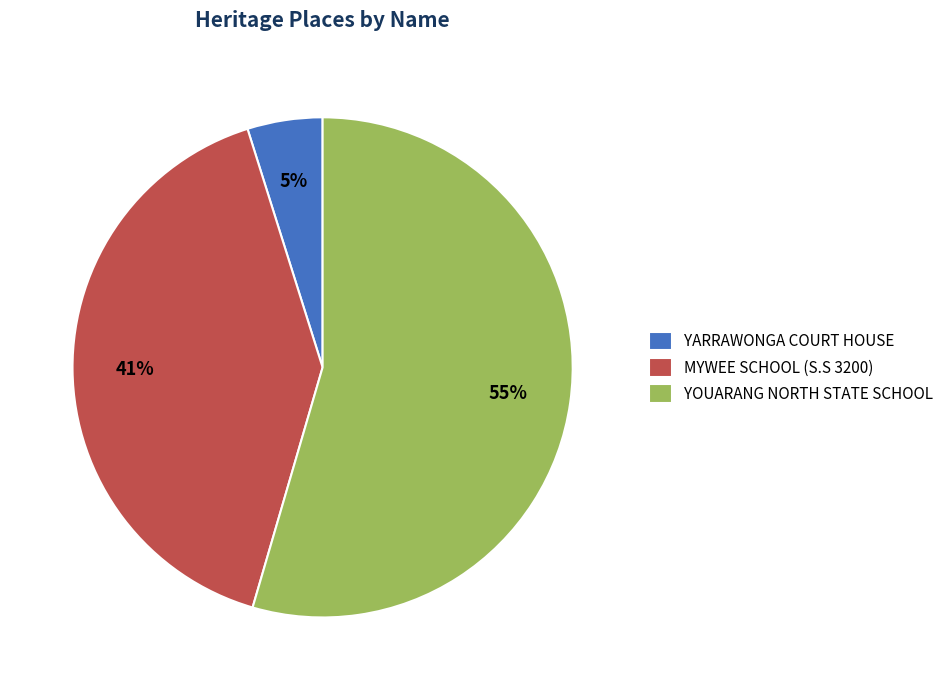

To the nearest percent, what is the difference between the largest and smallest slice percentages?

50%